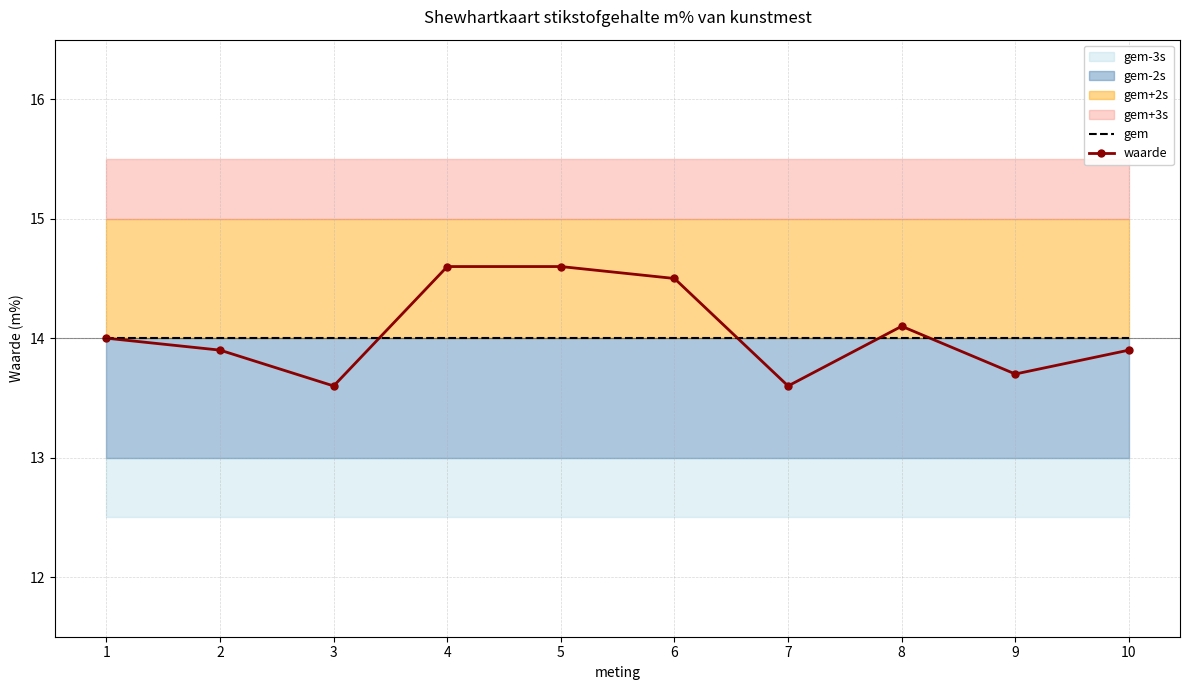

How many lines are shown in the chart?

2